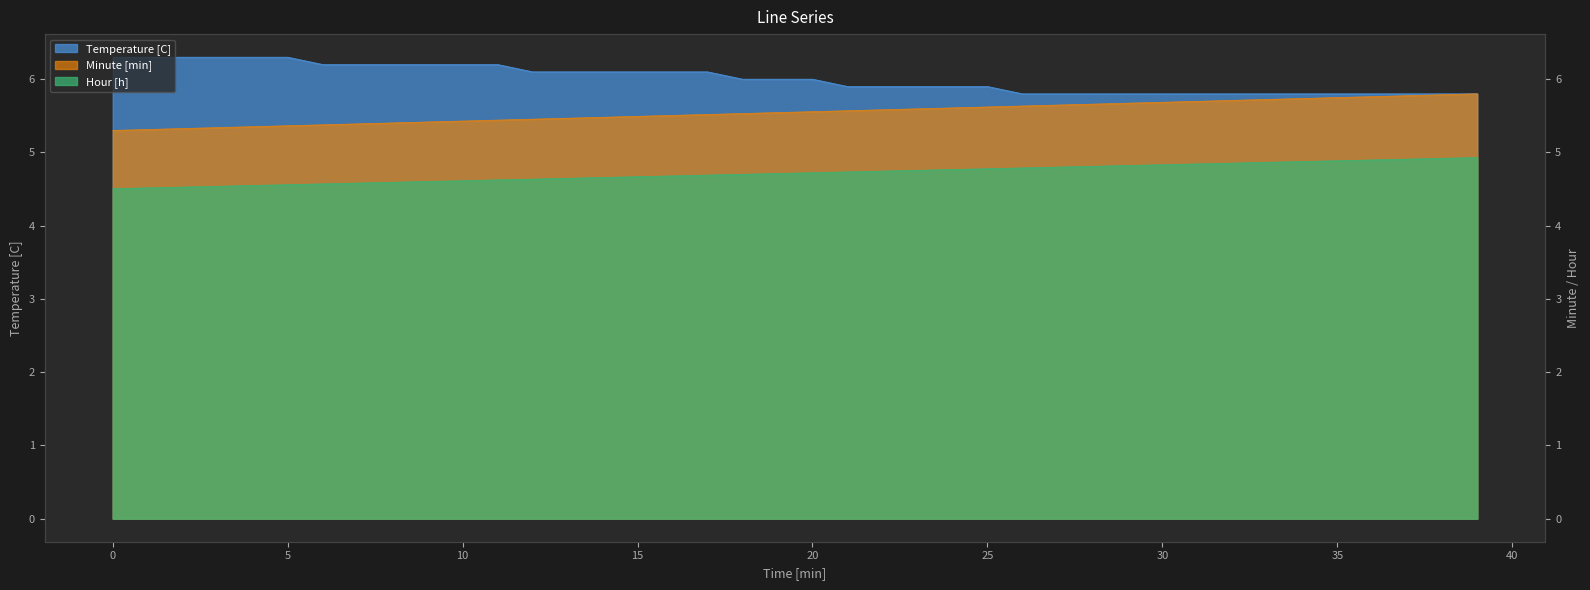

What is the sum of the Temperature [C] values at 1 and 24?

12.2